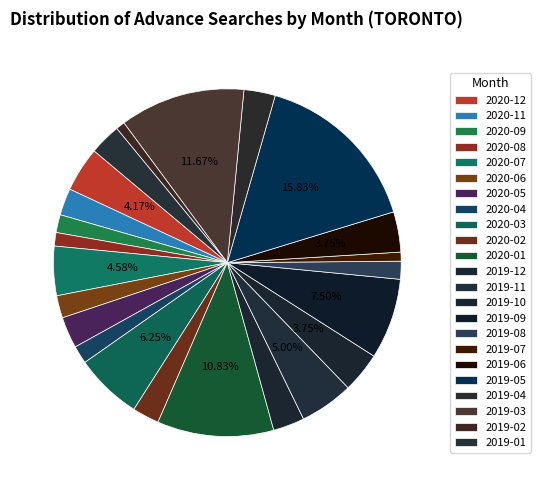

Is 2020-05 the majority of the pie?

No